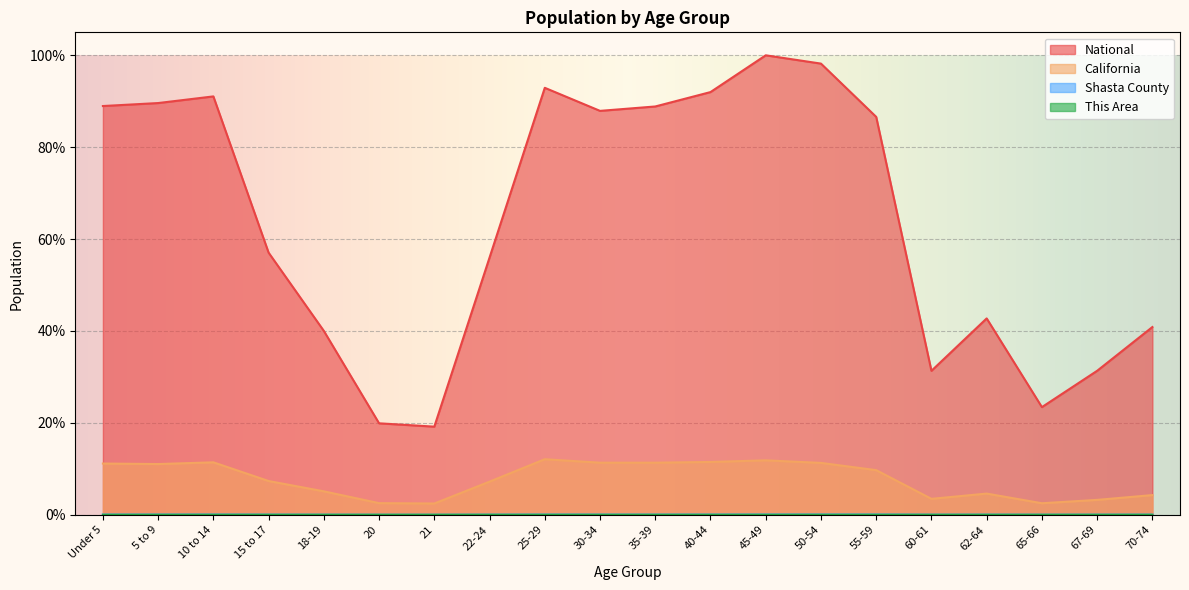

True or false: California and Shasta County cross at least once.

False